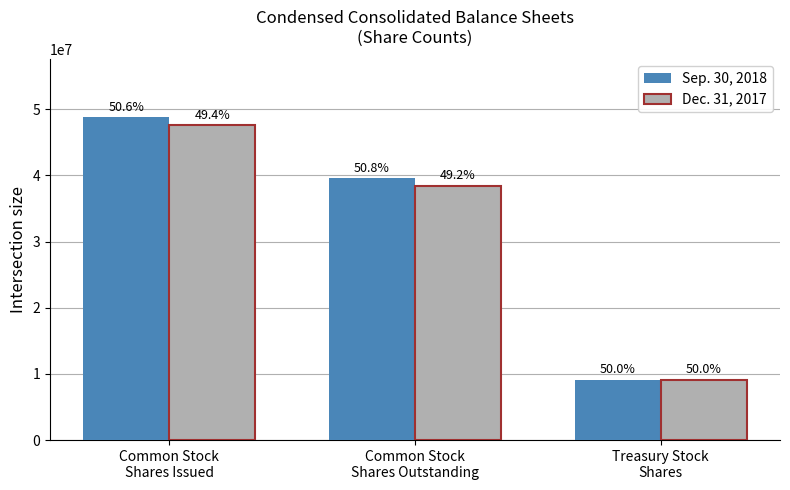

Rank the series by their maximum value, from highest to lowest.

Sep. 30, 2018, Dec. 31, 2017